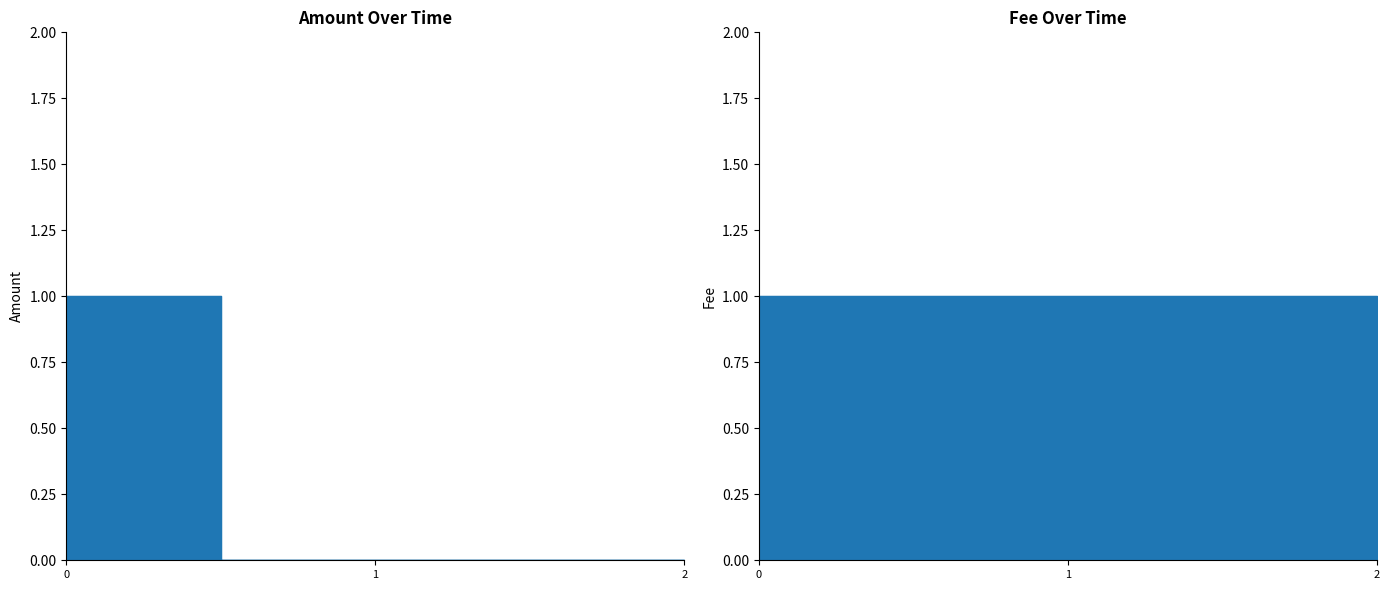

What is the average value of the Fee series?

1